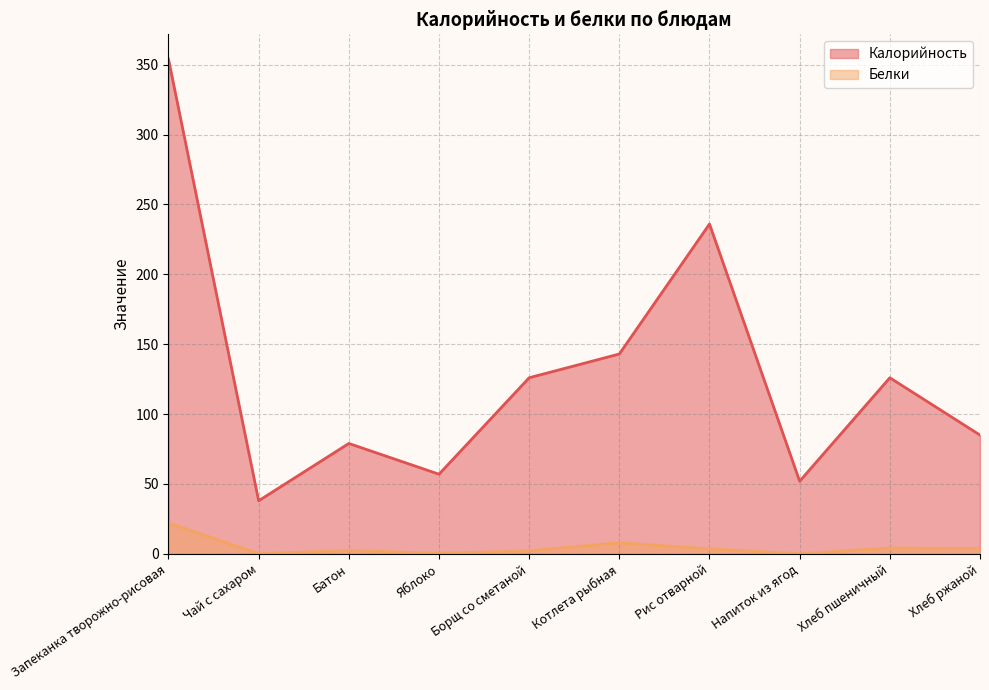

Reading right to left, extract all data points from this chart.

Калорийность: Хлеб ржаной=85.0	Хлеб пшеничный=126.0	Напиток из ягод=52.0	Рис отварной=236.0	Котлета рыбная=143.0	Борщ со сметаной=126.0	Яблоко=57.0	Батон=79.0	Чай с сахаром=38.0	Запеканка творожно-рисовая=354.0
Белки: Хлеб ржаной=3.8	Хлеб пшеничный=4.2	Напиток из ягод=0.1	Рис отварной=3.6	Котлета рыбная=8.0	Борщ со сметаной=2.2	Яблоко=0.4	Батон=2.4	Чай с сахаром=0.2	Запеканка творожно-рисовая=22.1